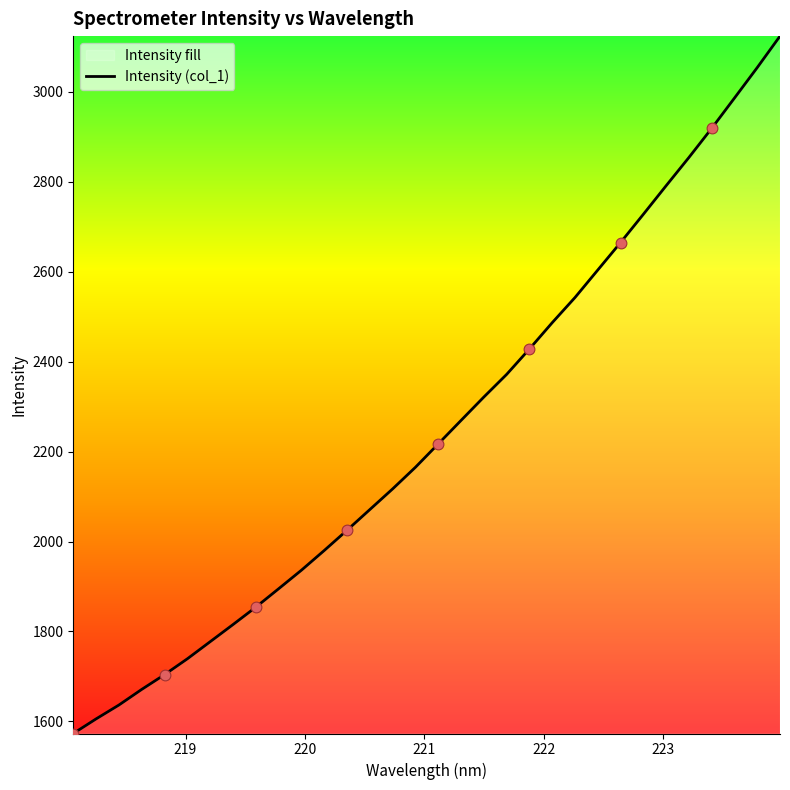

What is the difference between the maximum and minimum values?

1551.0